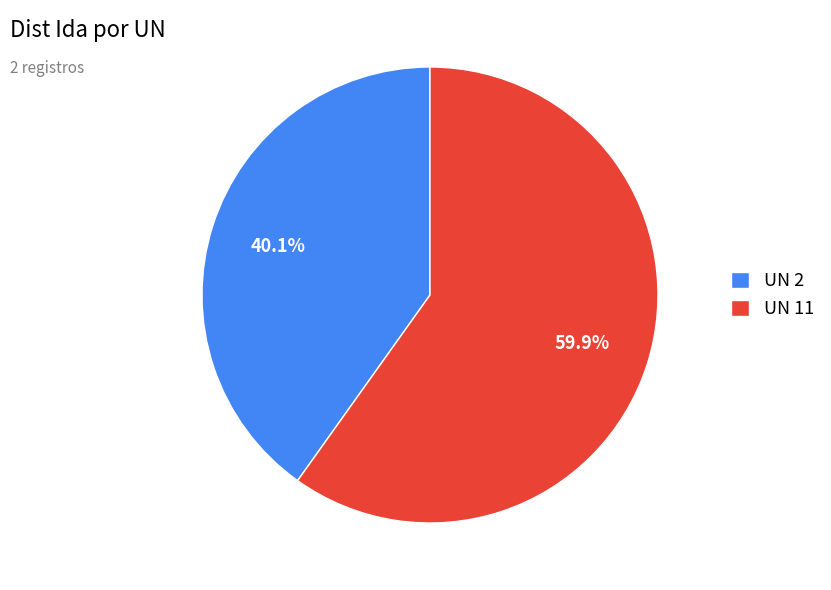

Approximately how many times larger is the value at UN 11 compared to UN 2?

1.5